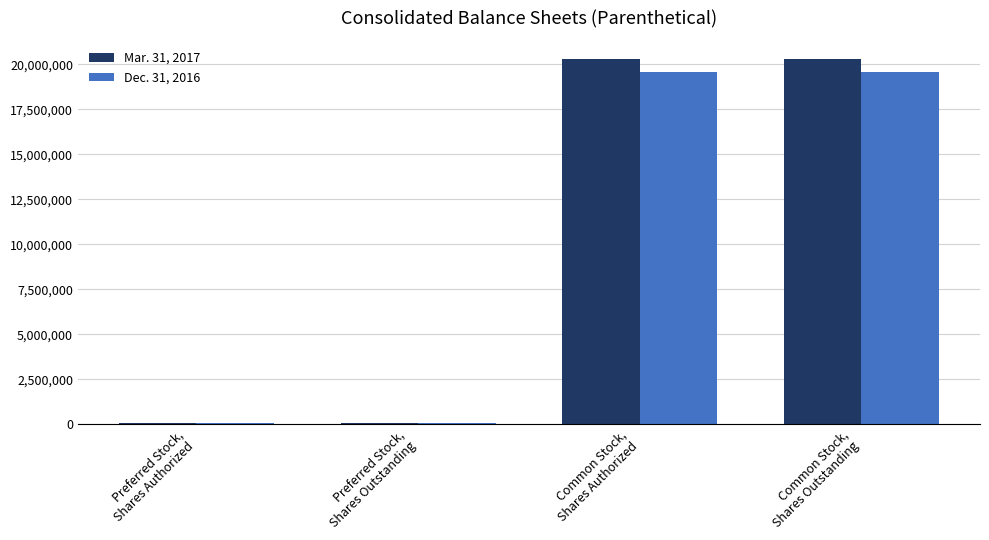

What is the sum of all Mar. 31, 2017 values?

40685598